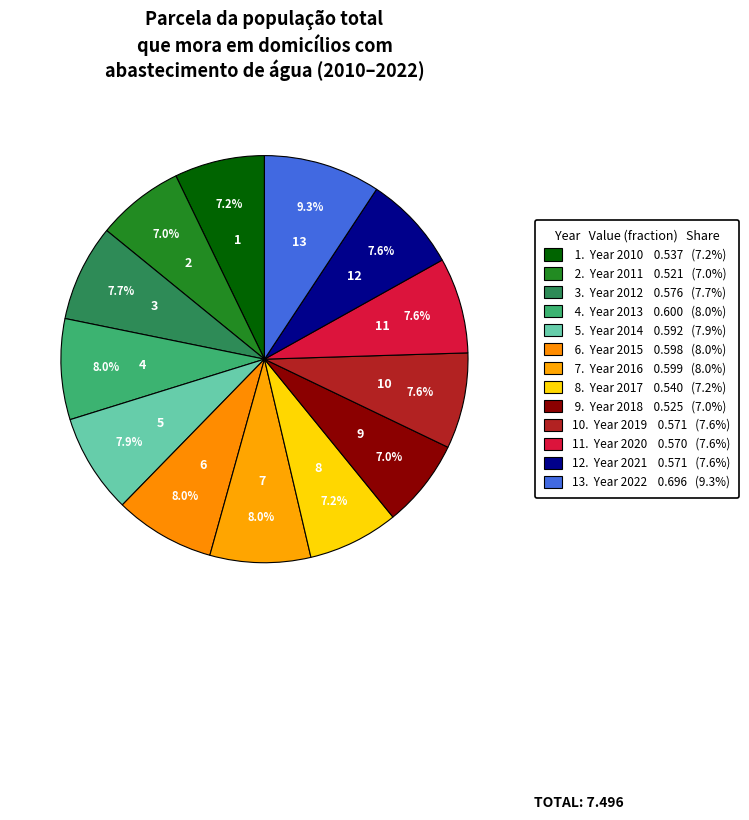

What is the smallest slice in the pie chart?

2011